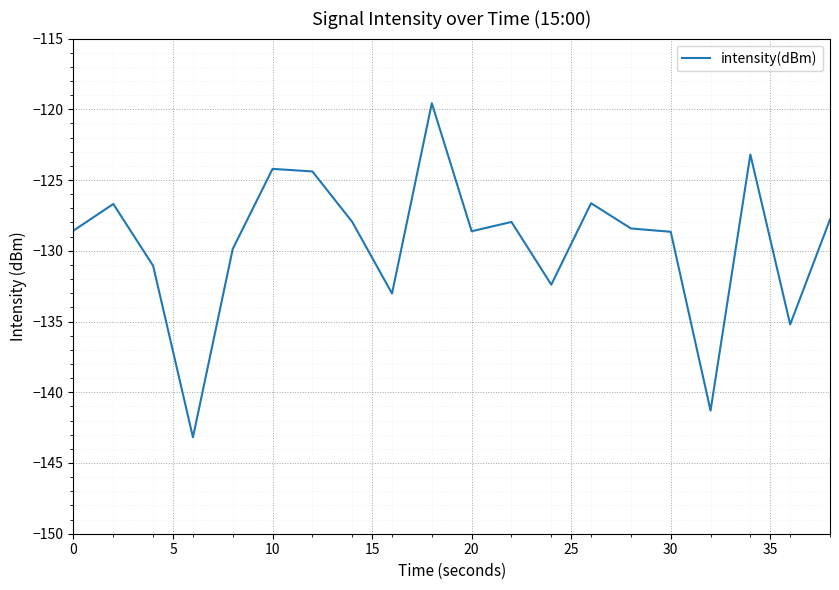

How many lines are shown in the chart?

1